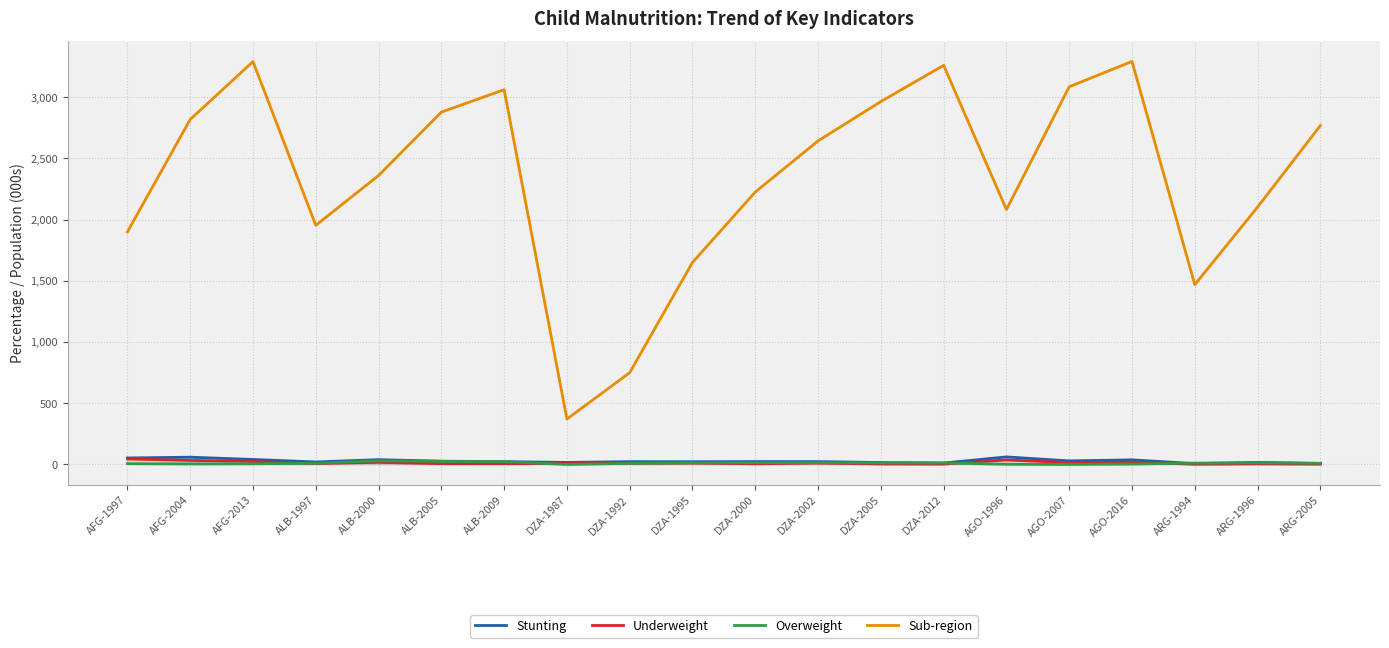

Where does the Underweight series first go above 9?

AFG-1997